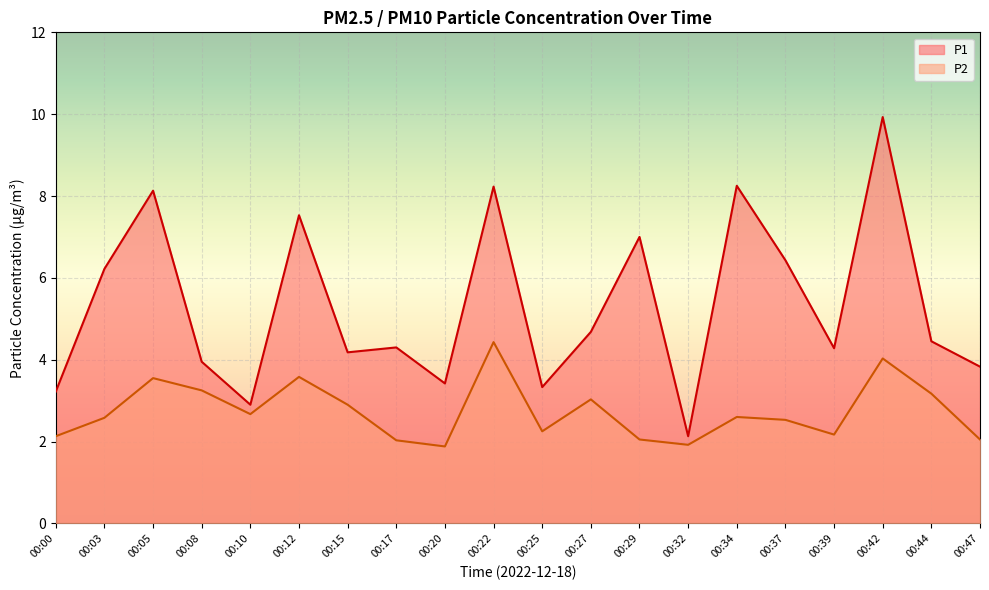

List the series in order of their peak value, highest first.

P1, P2